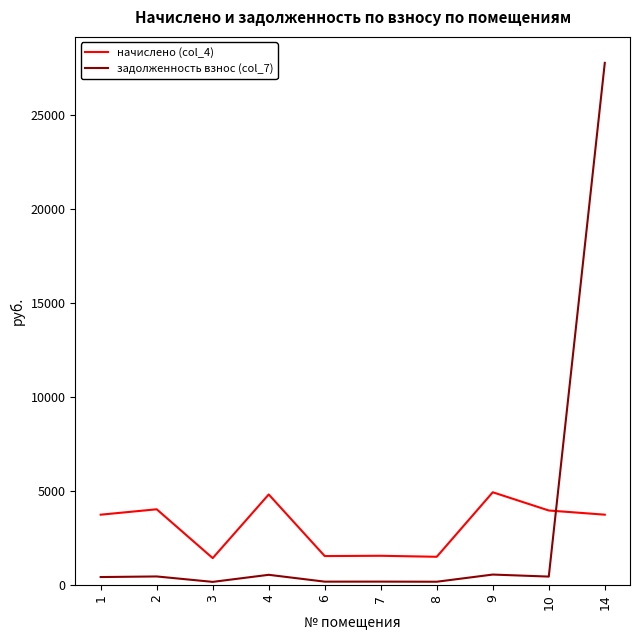

Rank the series at 2 from highest to lowest value.

начислено (col_4), задолженность взнос (col_7)